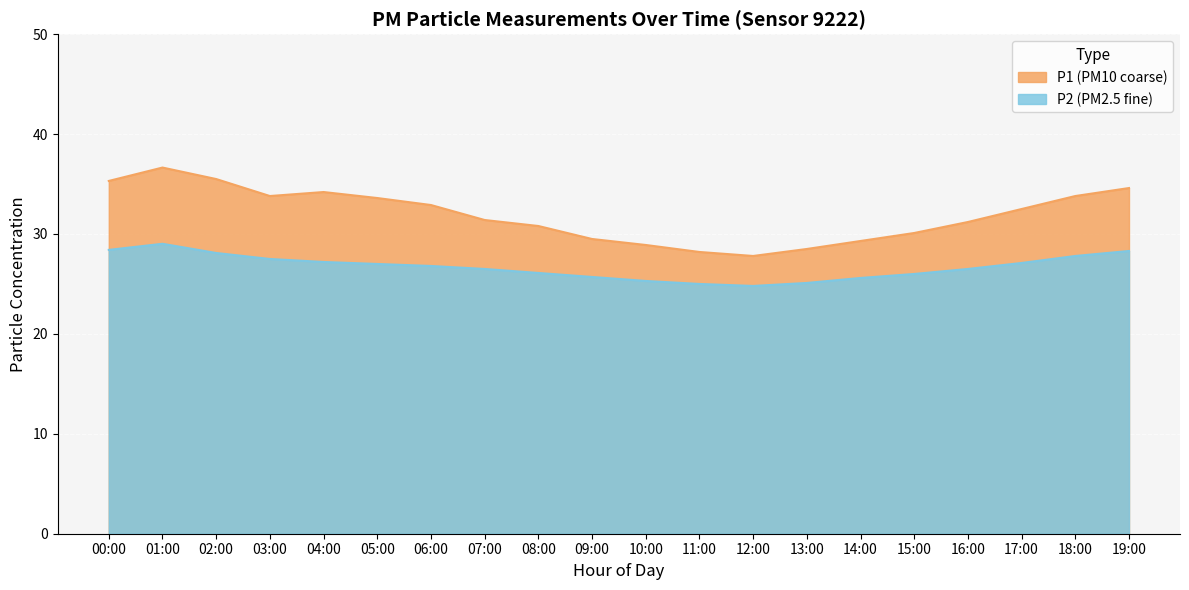

Is it true that P2 equals 45.9 at 14:00?

False